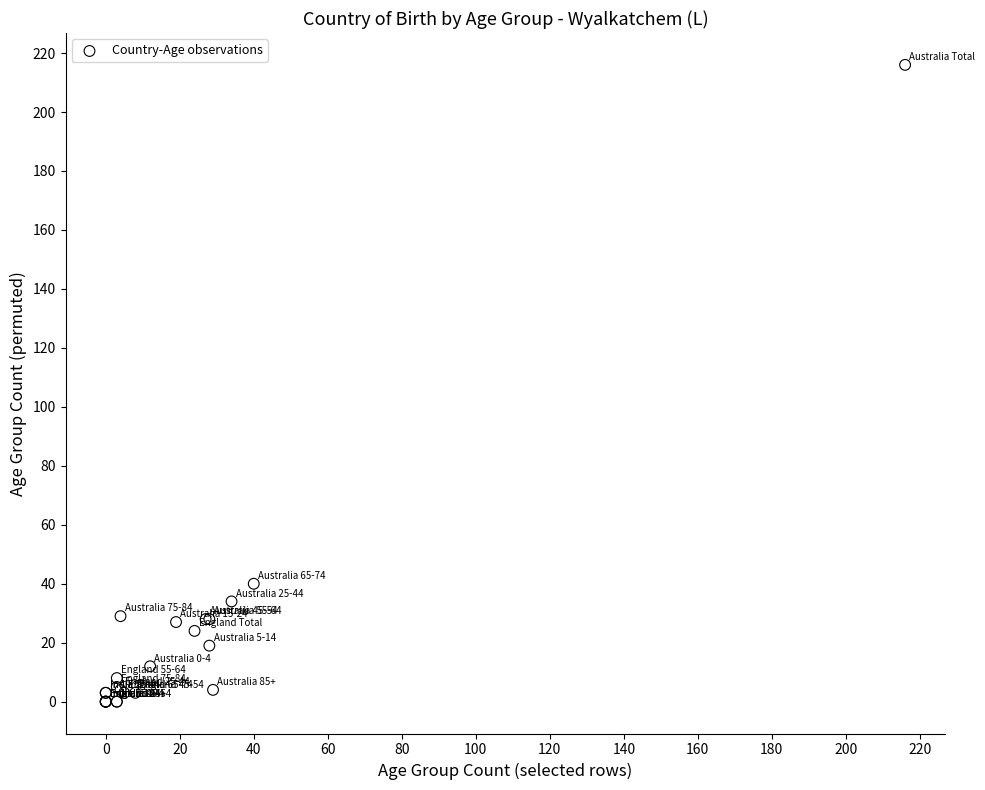

What Y value in the scatter plot is closest to 108?

40